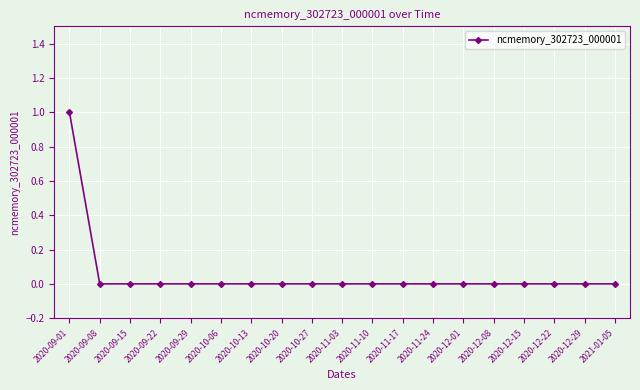

Count the number of categories in the chart.

19